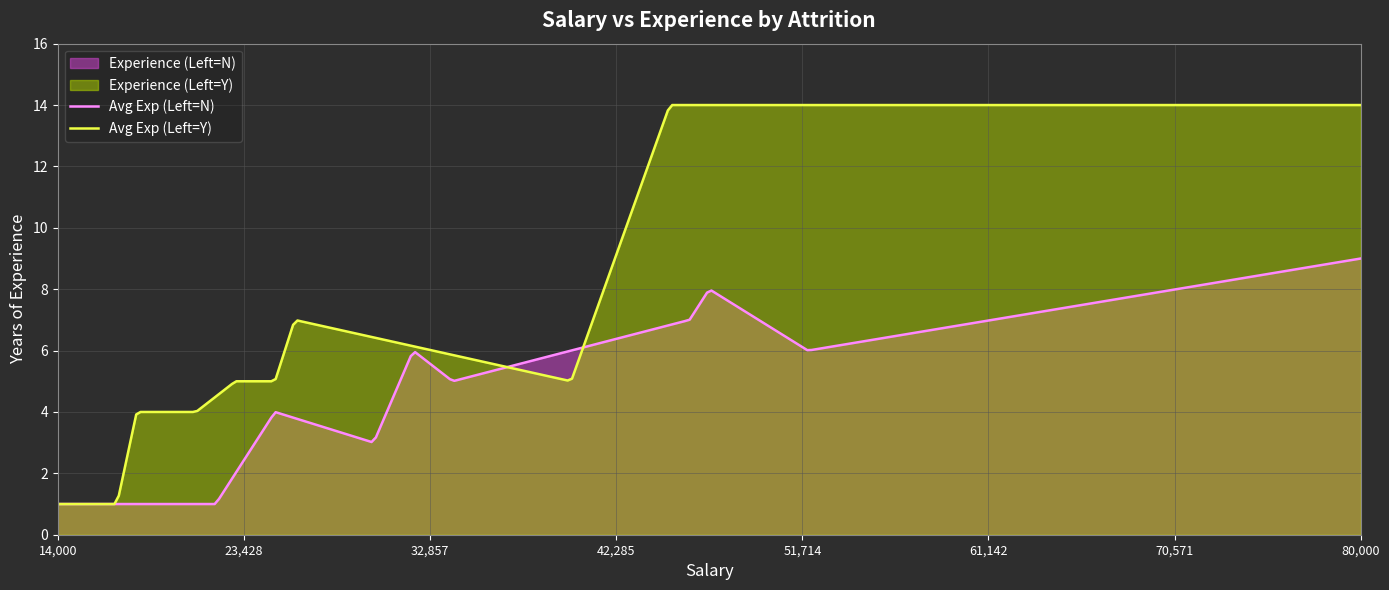

What is the minimum value for Avg Exp (Left=Y)?

1.0